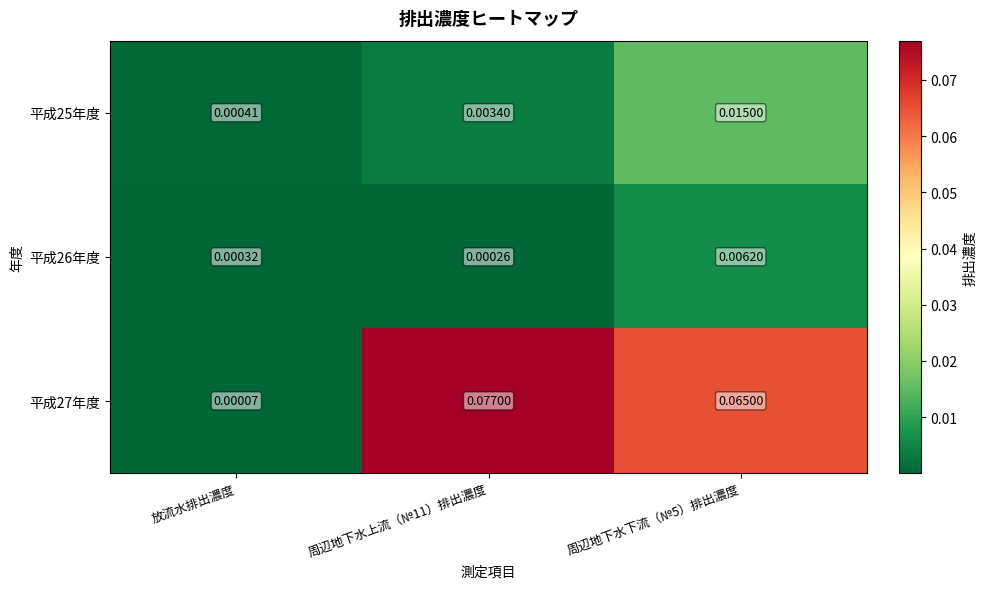

Where is 平成25年度 nearest to the value 0?

放流水排出濃度